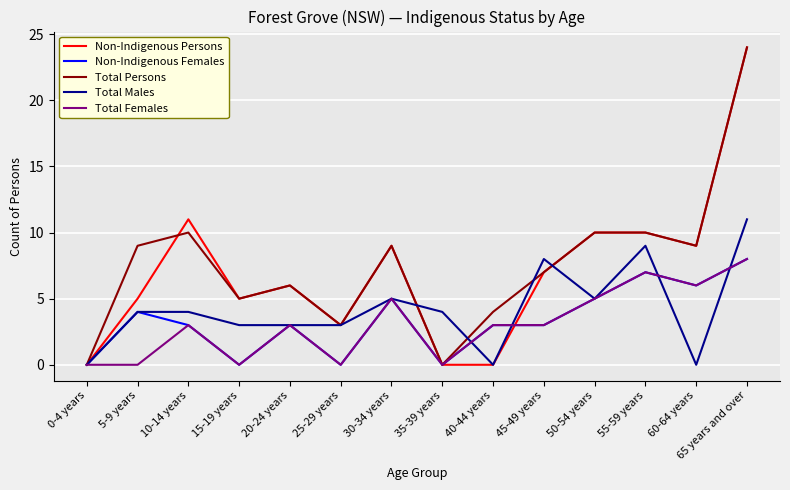

What position from the right is 30-34 years?

8